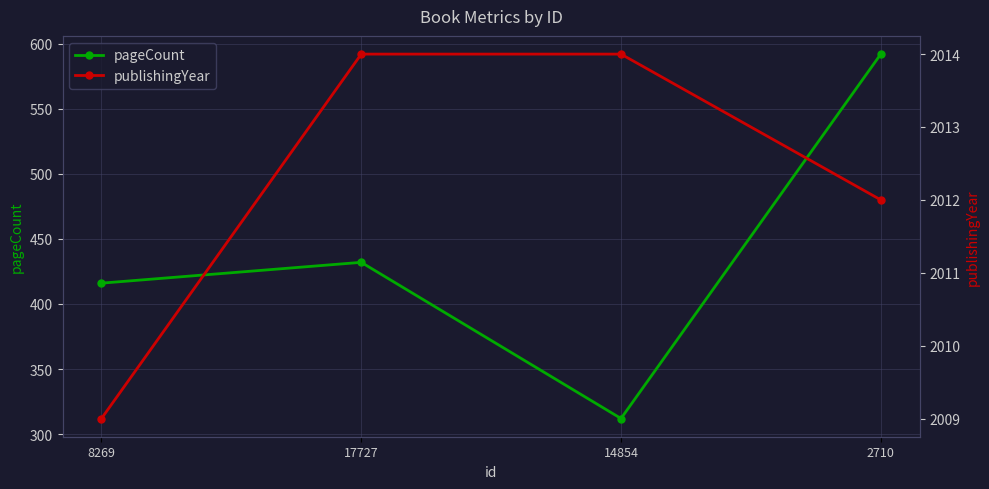

Is the value of pageCount at 17727 greater than the value of publishingYear at 17727?

No